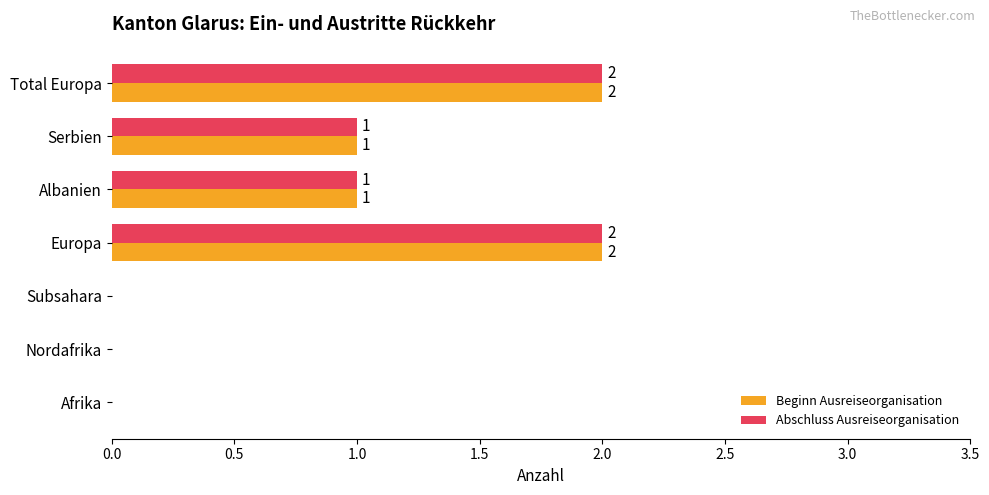

Is it true that Beginn Ausreiseorganisation equals 3 at Total Europa?

False